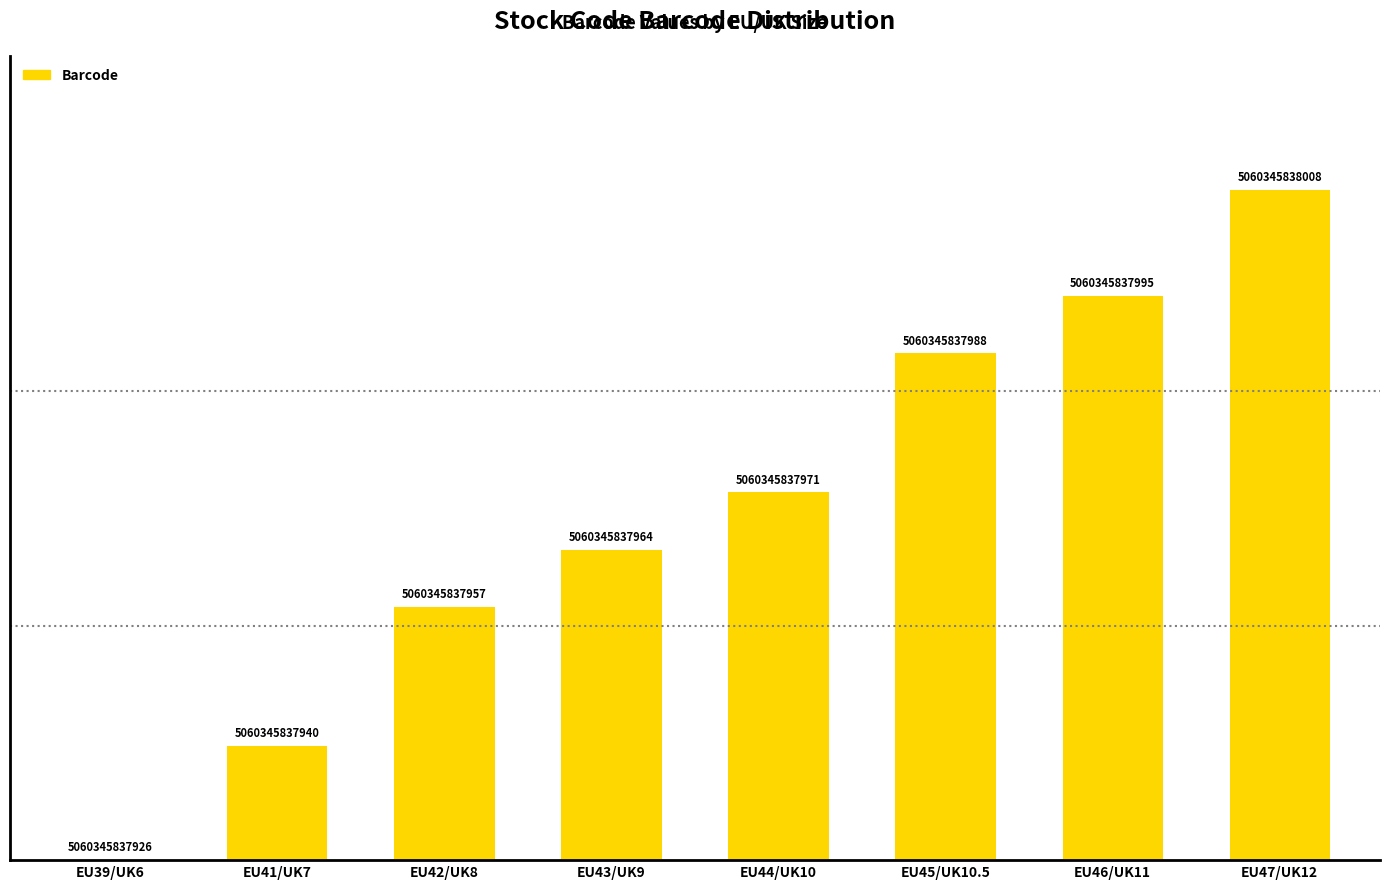

At which category does the chart reach its minimum across all series?

EU39/UK6